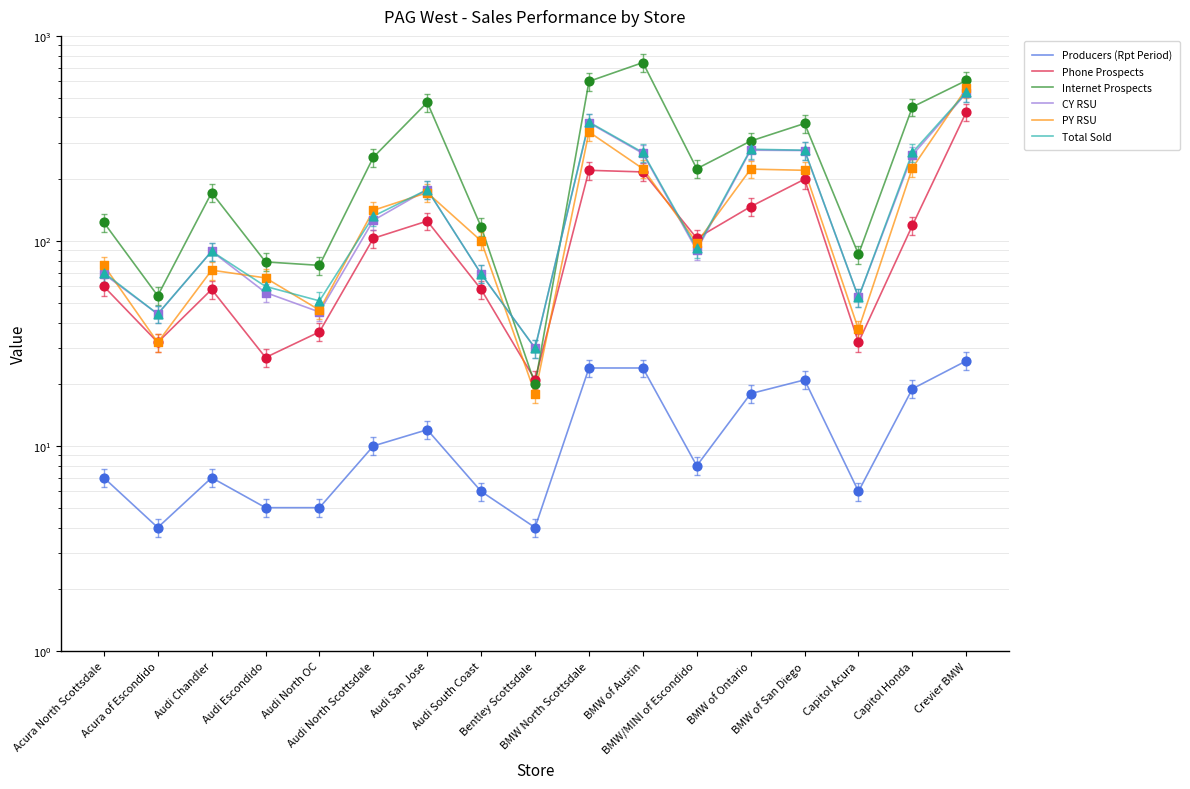

What is the total value across all series at Acura North Scottsdale?

405